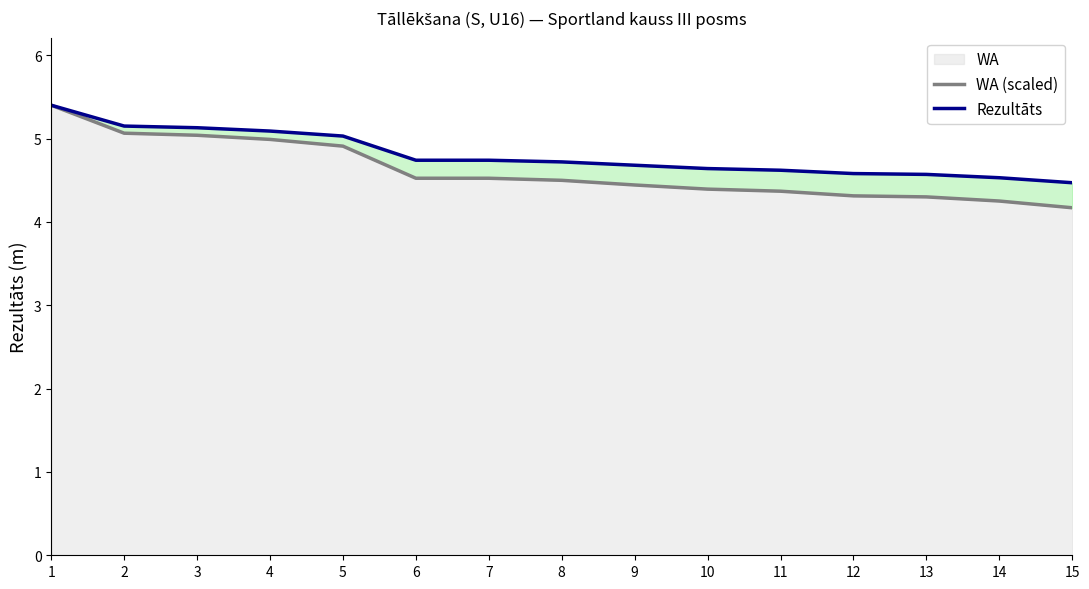

Which series has the widest spread of values?

WA (scaled)